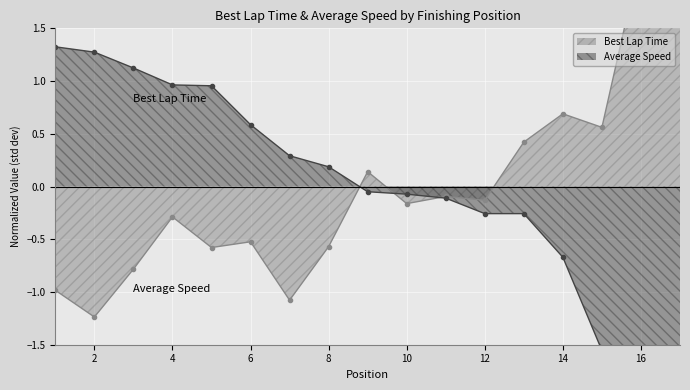

What is the greatest value displayed?

2.4